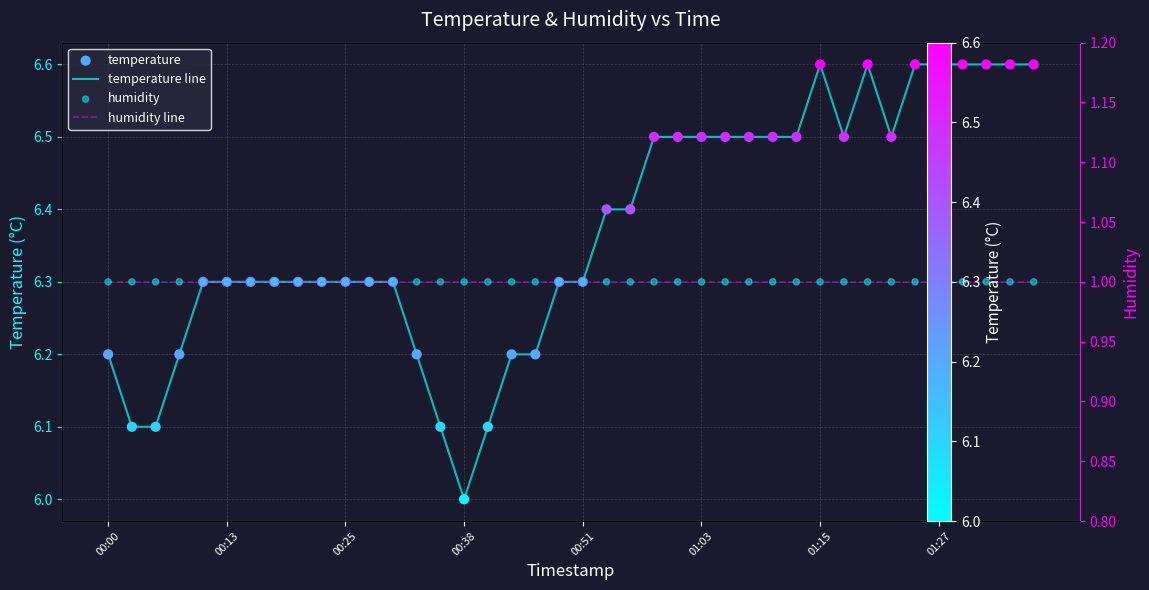

What are all the series names shown in the legend?

temperature line, temperature, humidity line, humidity